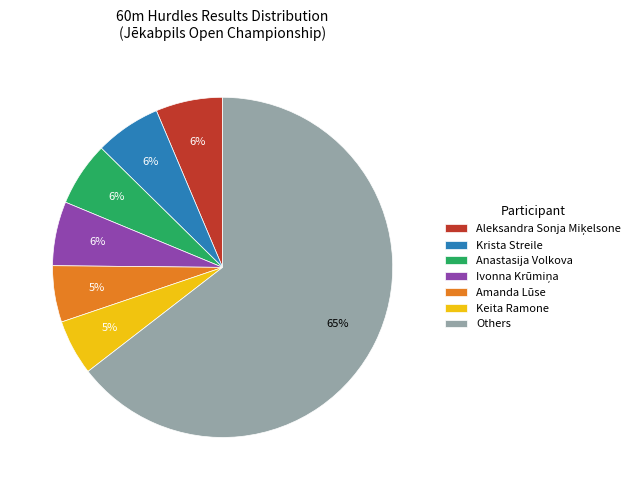

Is there any slice that represents more than half of the pie?

Yes